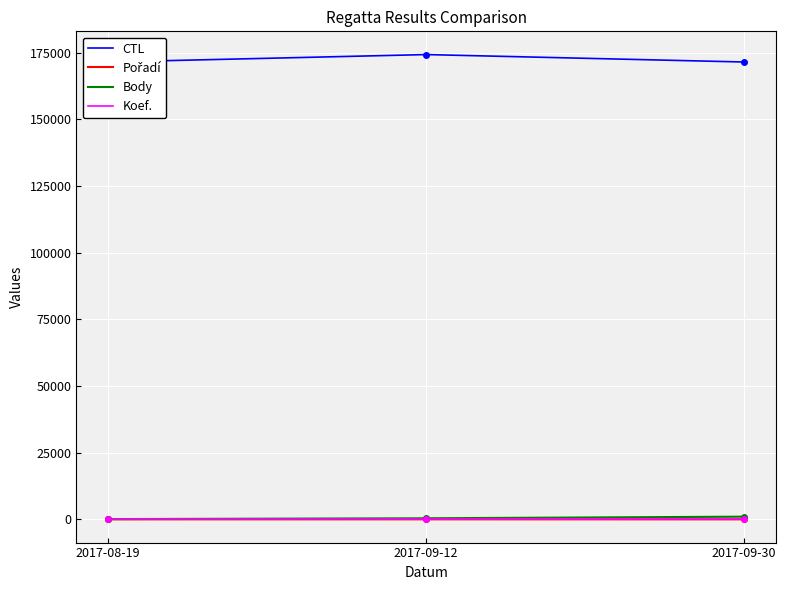

How many data points in CTL are less than 171512?

1